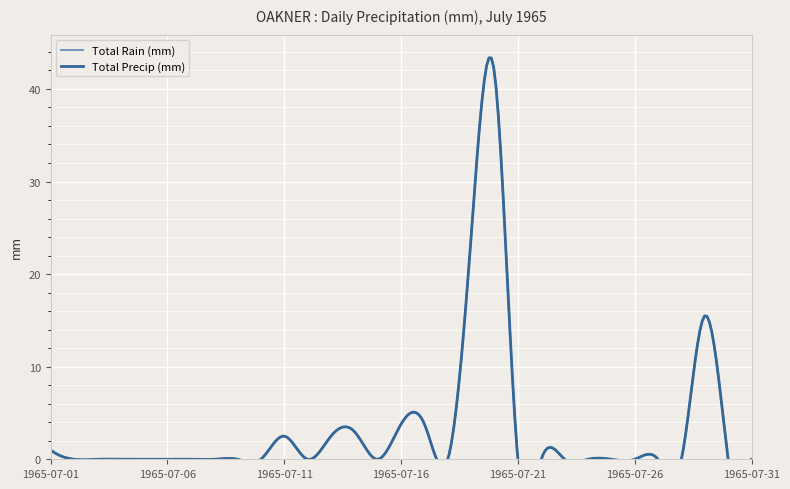

True or false: Total Rain (mm) and Total Precip (mm) intersect in this chart.

False